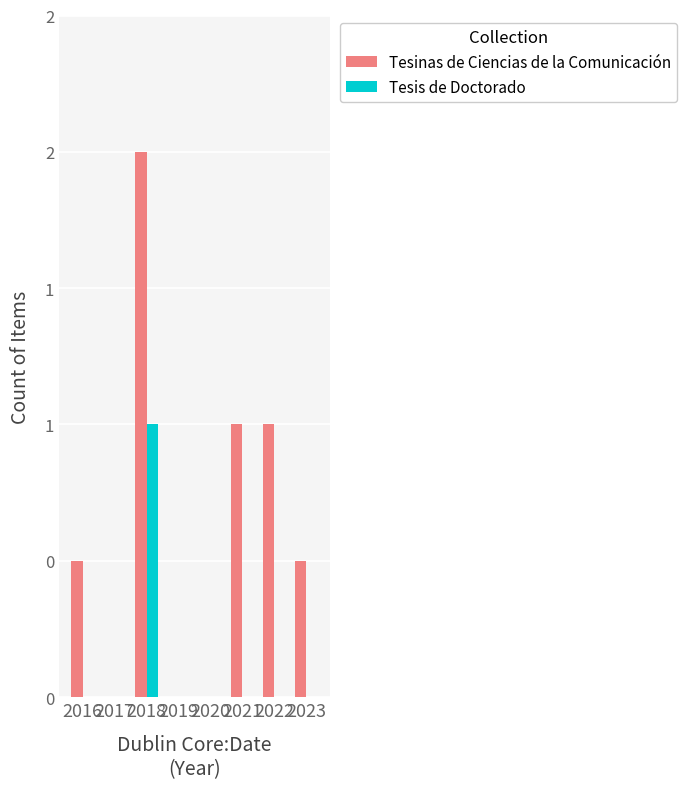

Reading left to right, list all the values displayed in this chart.

Tesinas de Ciencias de la Comunicación: 1	0	4	0	0	2	2	1
Tesis de Doctorado: 0	0	2	0	0	0	0	0